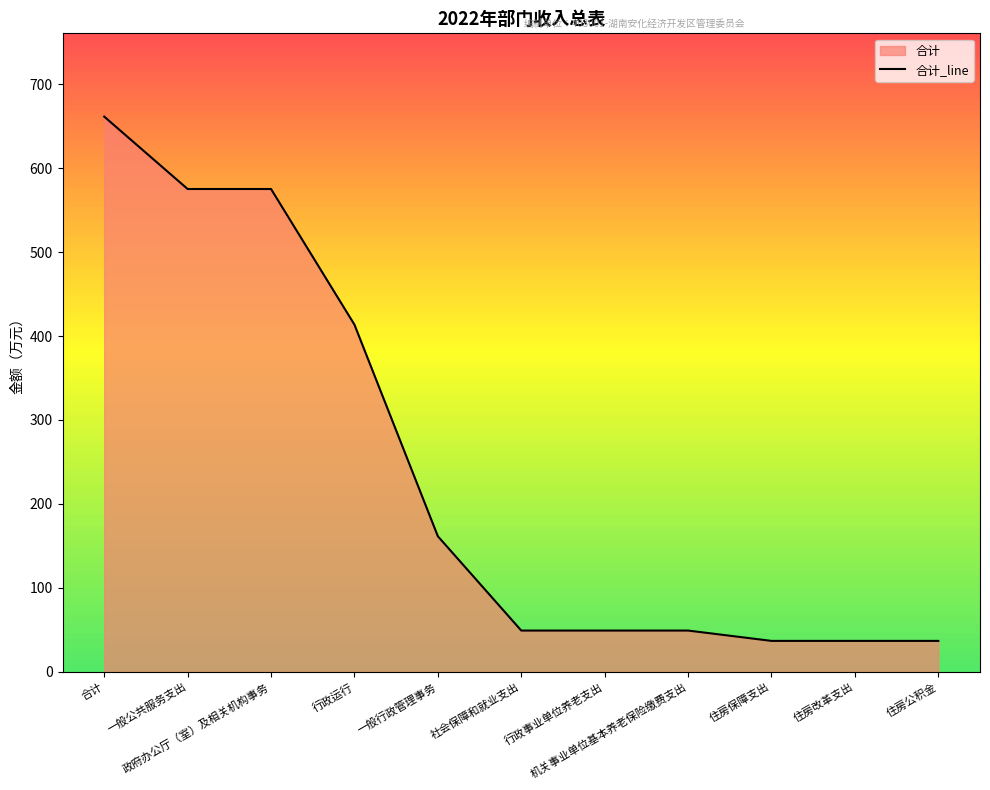

What position from the left is 合计?

1